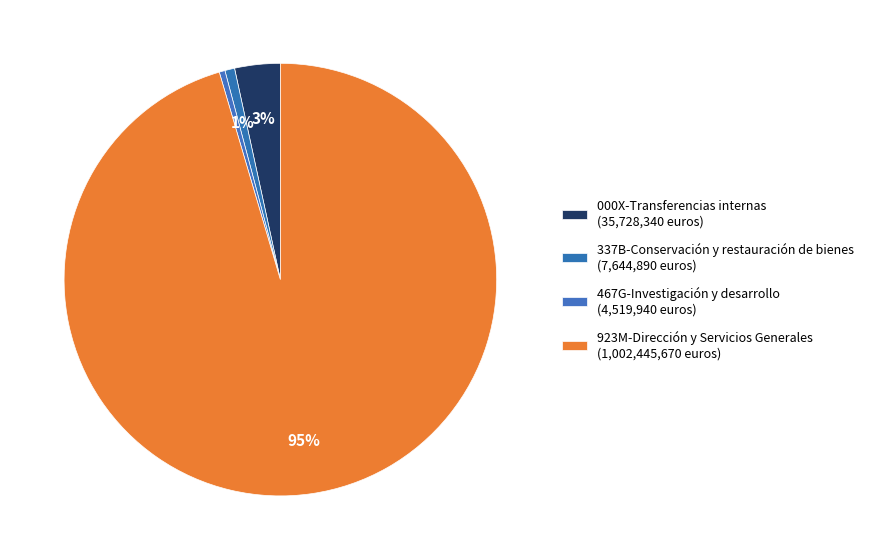

How many slices are in this pie chart?

4